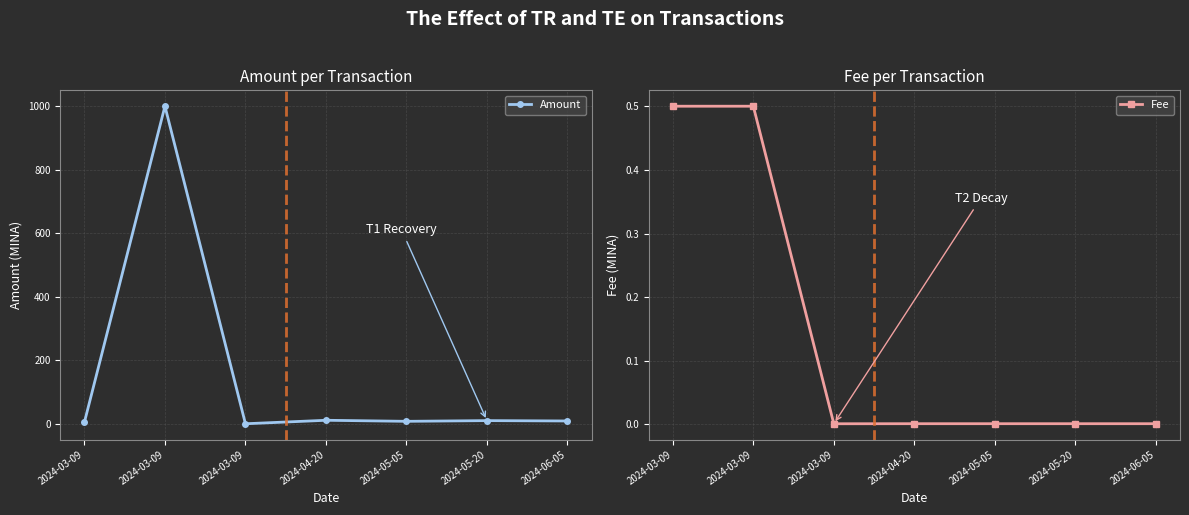

Reading right to left, extract all data points from this chart.

Amount: 2024-06-05=8.8	2024-05-20=9.9	2024-05-05=7.7	2024-04-20=11.0	2024-03-09=0.0	2024-03-09=1000.0	2024-03-09=5.0
Fee: 2024-06-05=0.0	2024-05-20=0.0	2024-05-05=0.0	2024-04-20=0.0	2024-03-09=0.0	2024-03-09=0.5	2024-03-09=0.5